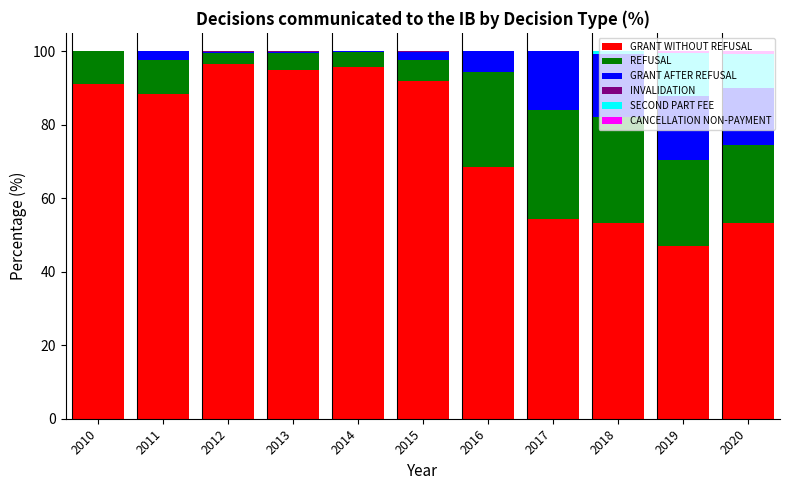

What is the total value across all series at 2016?

100.0